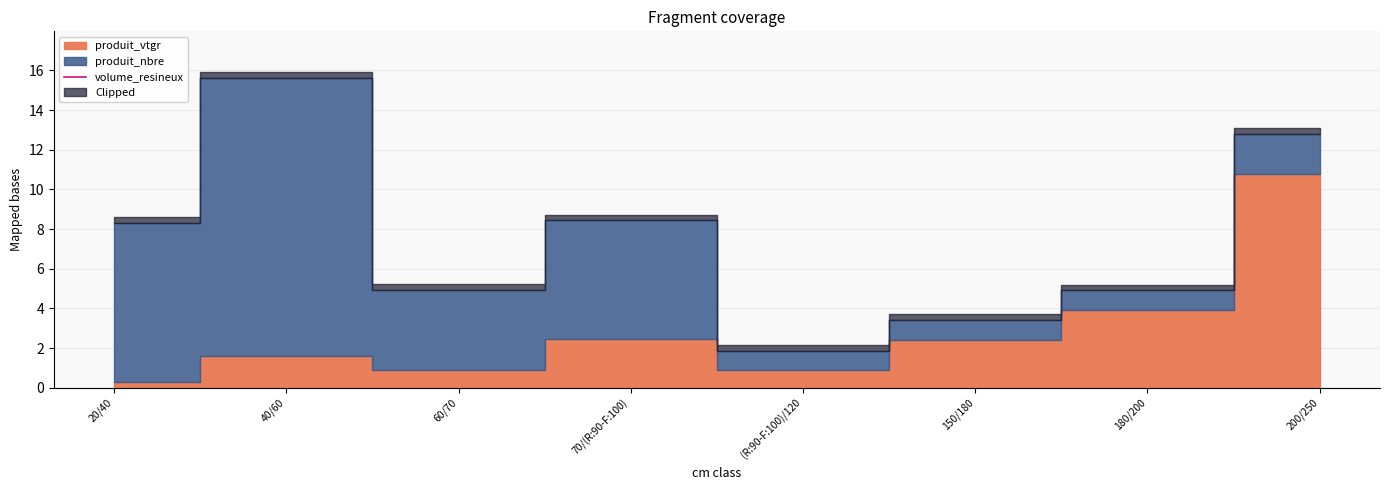

How many interior local valleys does the produit_vtgr series have?

2